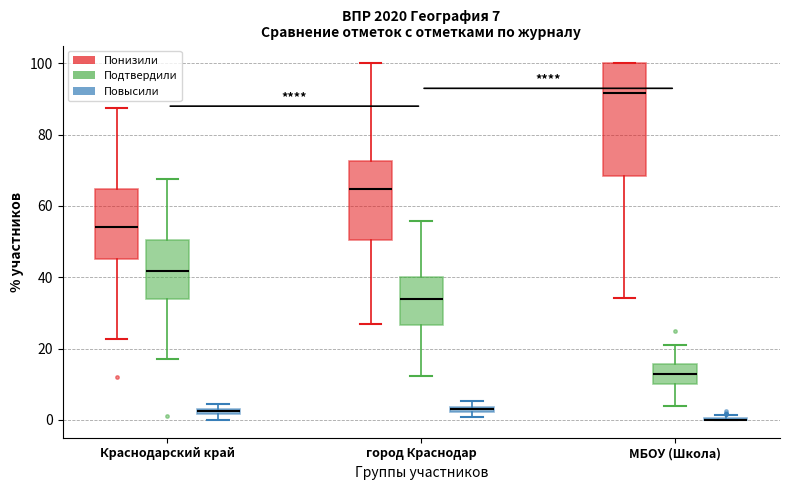

Which box is the tallest, from its lower edge to its upper edge?

МБОУ (Школа) (Понизили)